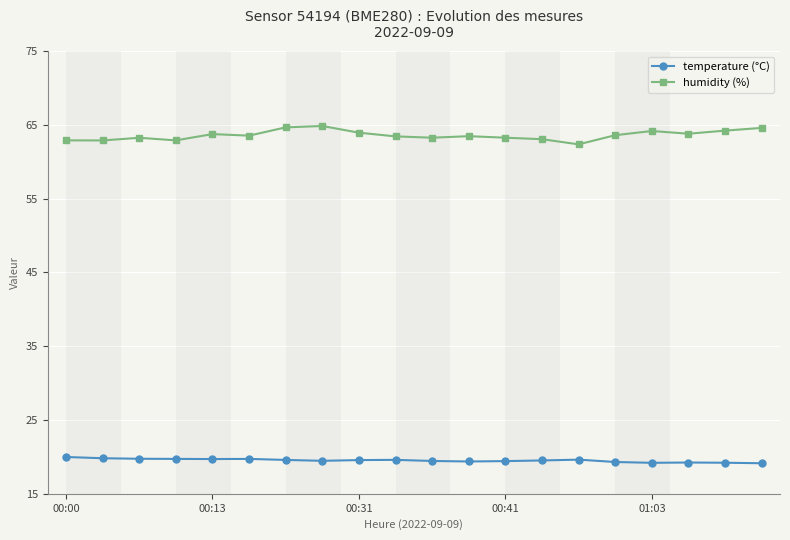

What is the average value of the temperature (°C) series?

19.5